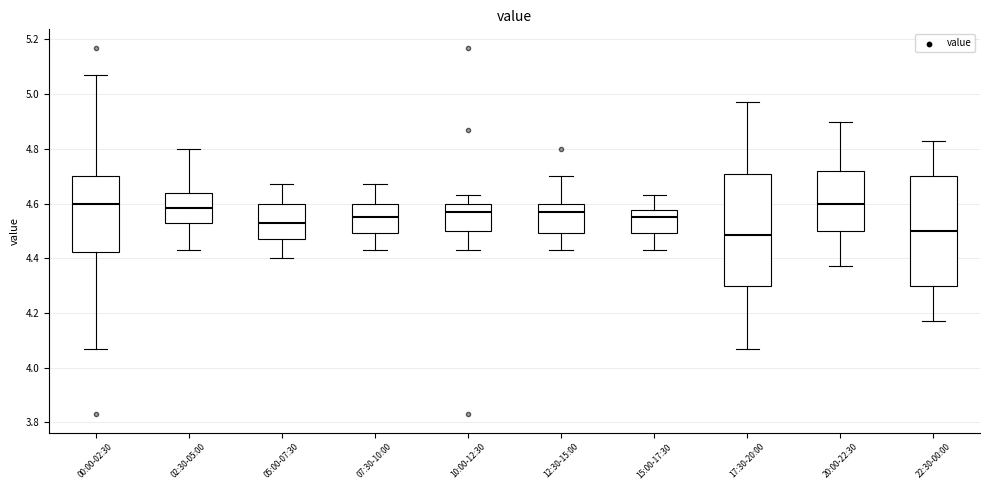

Where is the lower edge of the box for 05:00-07:30 on the y-axis? The values are not printed on the chart, so give them approximately, as read against the axis.

4.48